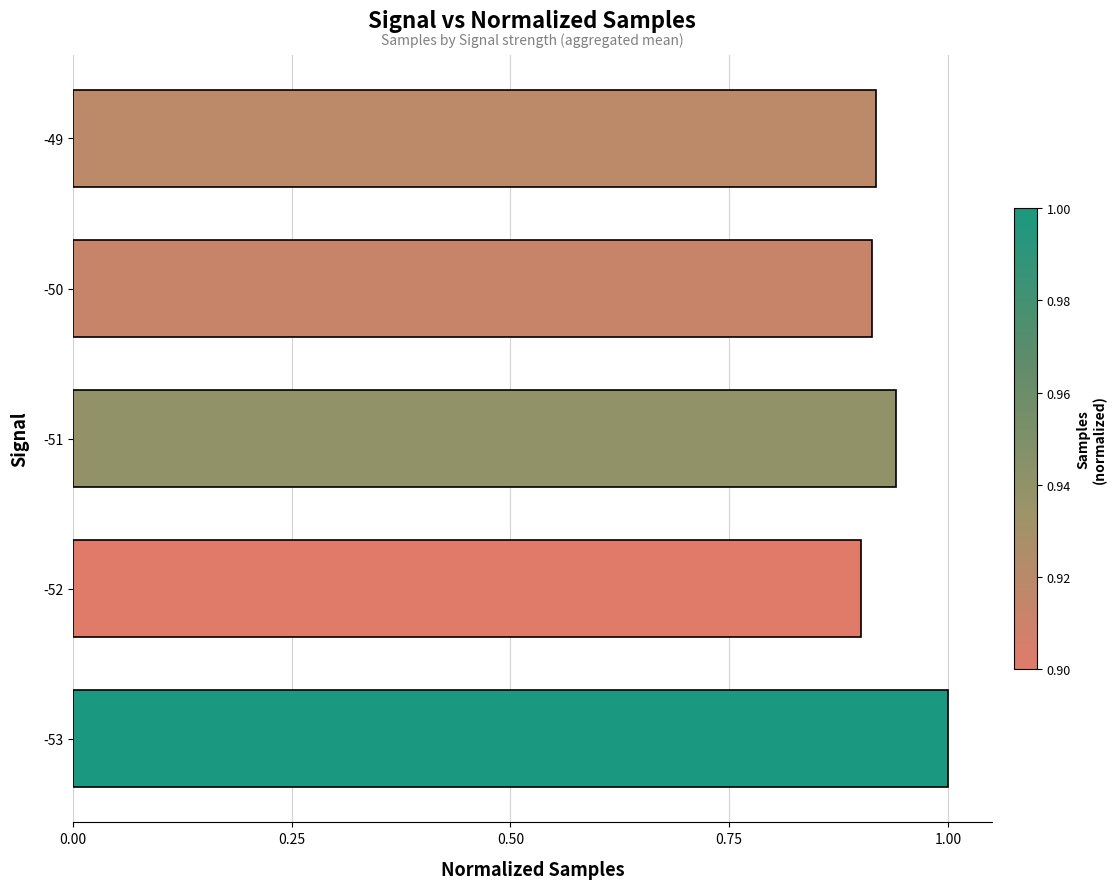

True or false: the data shows 0.5 at -49.

False